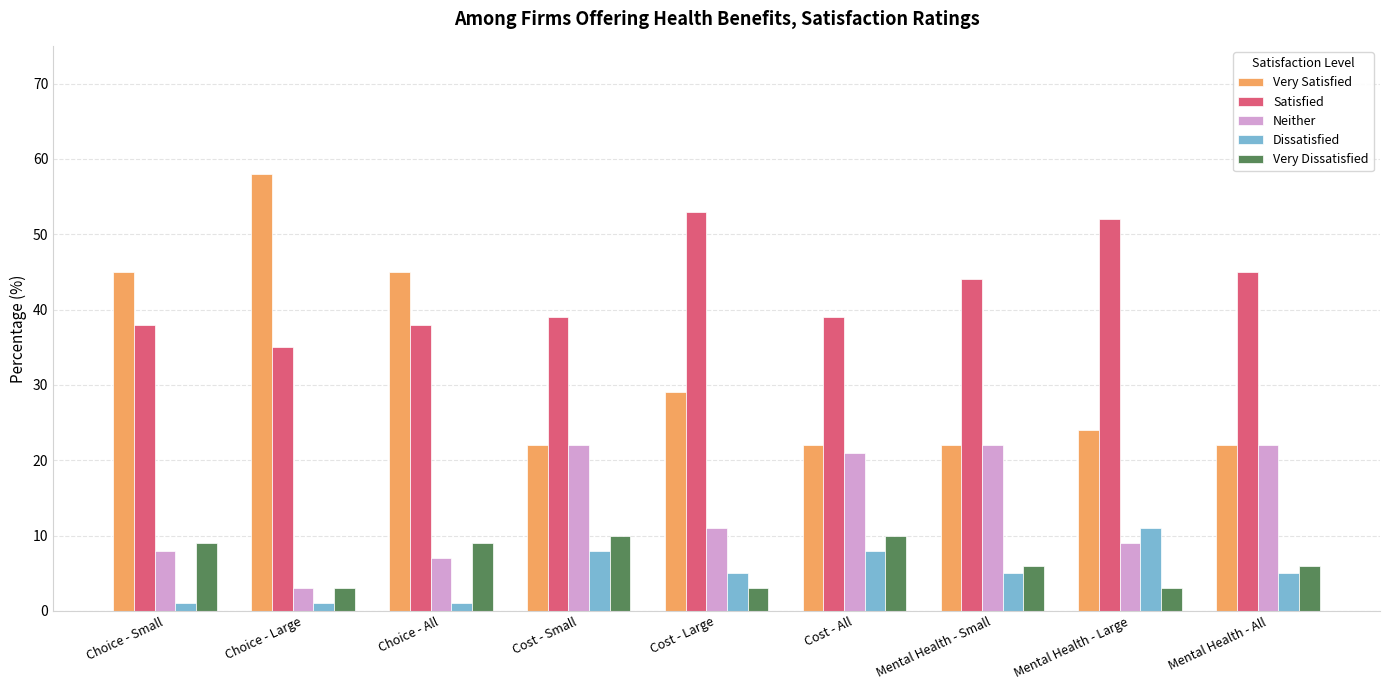

Reading left to right, list all the values displayed in this chart.

Very Satisfied: 45	58	45	22	29	22	22	24	22
Satisfied: 38	35	38	39	53	39	44	52	45
Neither: 8	3	7	22	11	21	22	9	22
Dissatisfied: 1	1	1	8	5	8	5	11	5
Very Dissatisfied: 9	3	9	10	3	10	6	3	6